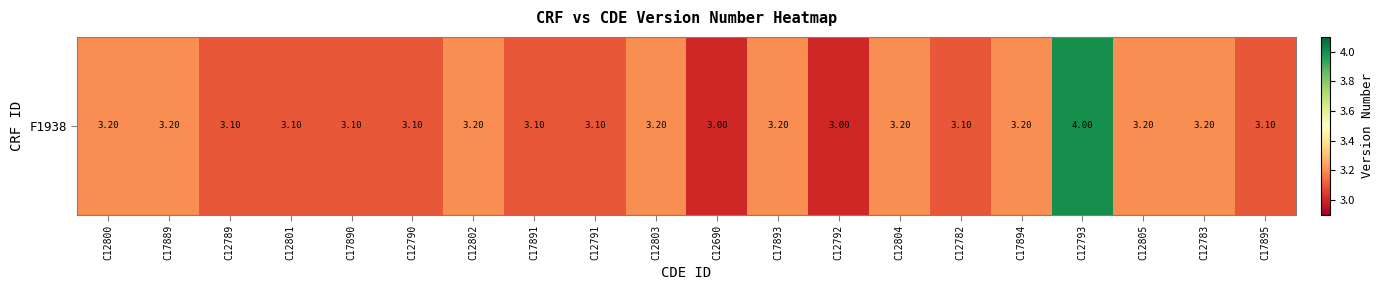

True or false: the data shows 3.2 at C12800.

True